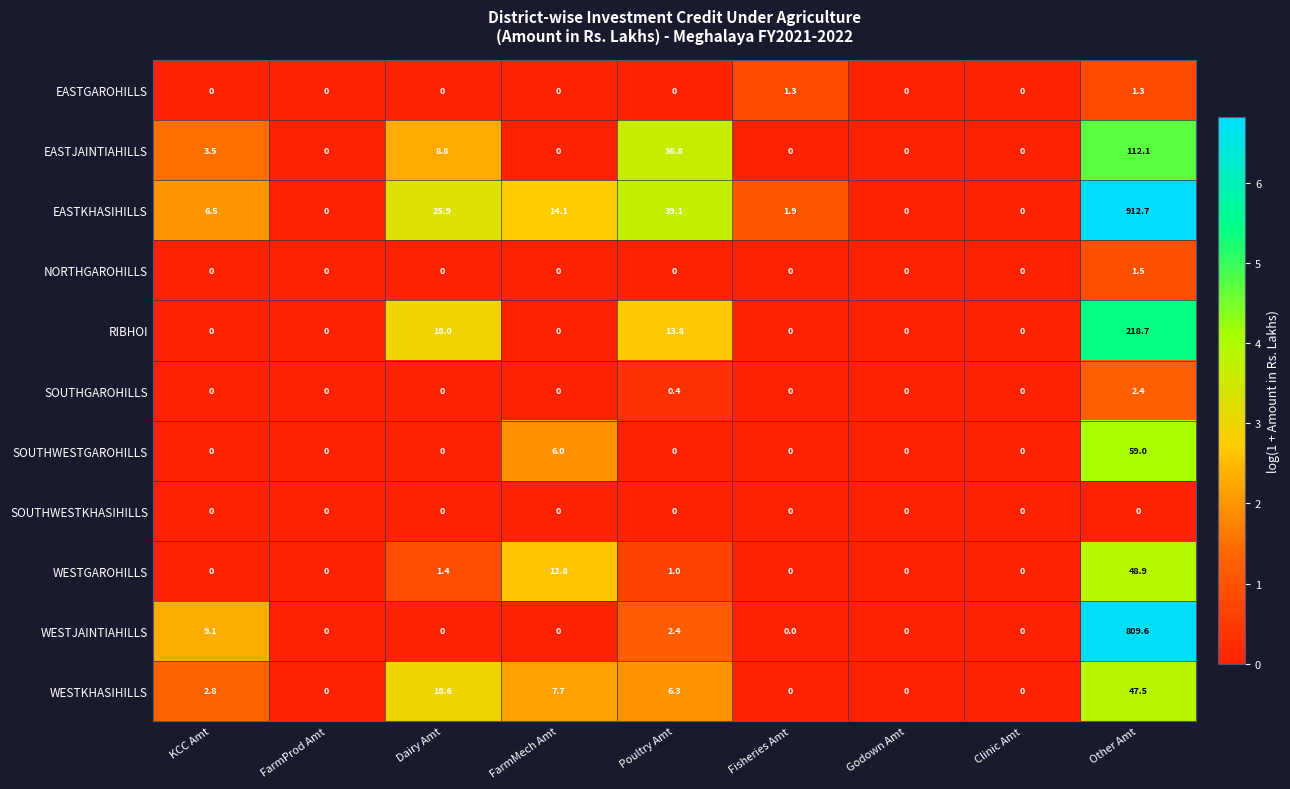

How many categories are shown in the chart?

9